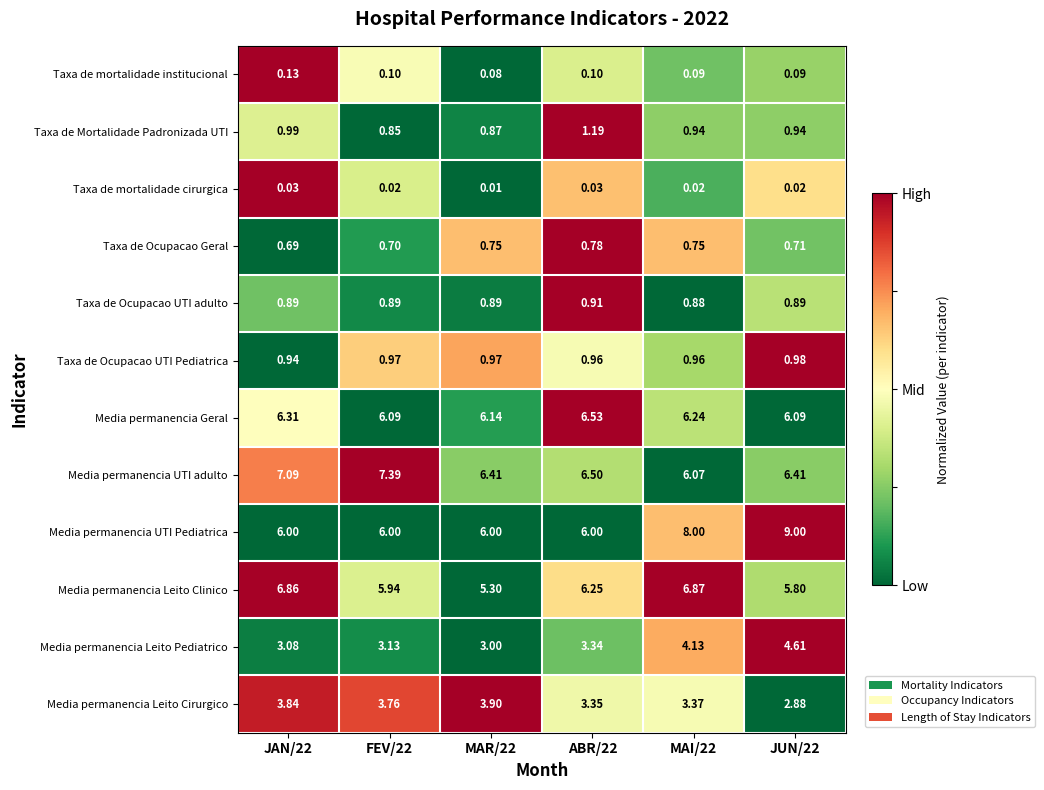

What is the total value across all series at MAI/22?

38.3